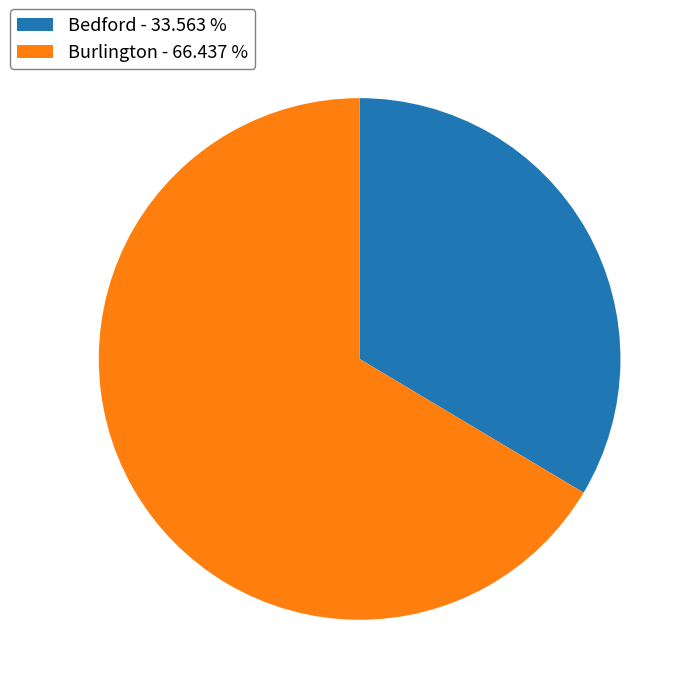

True or false: Burlington accounts for 77% of the total.

False